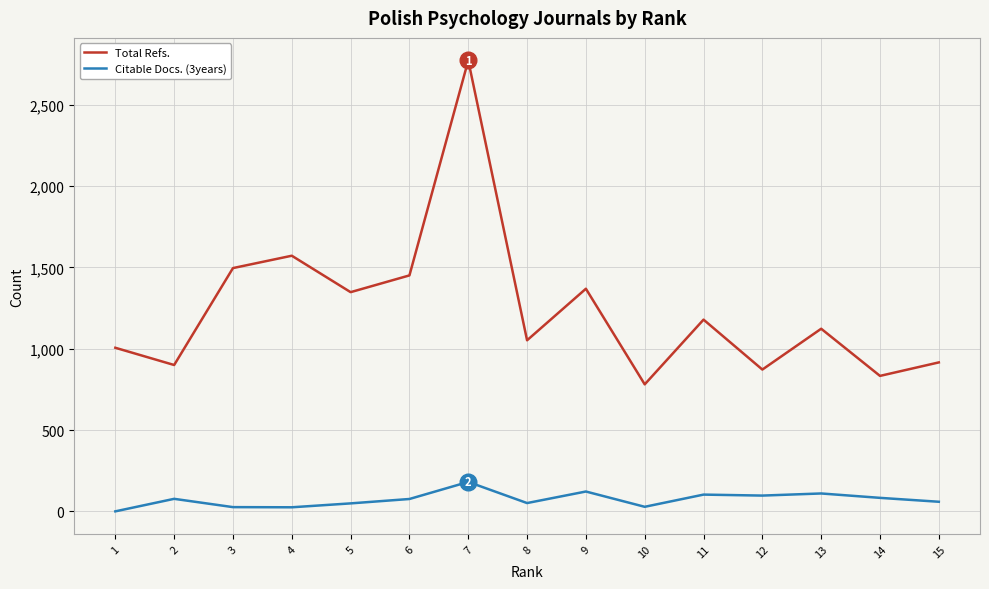

How many values in the Total Refs. series are below 1123?

7